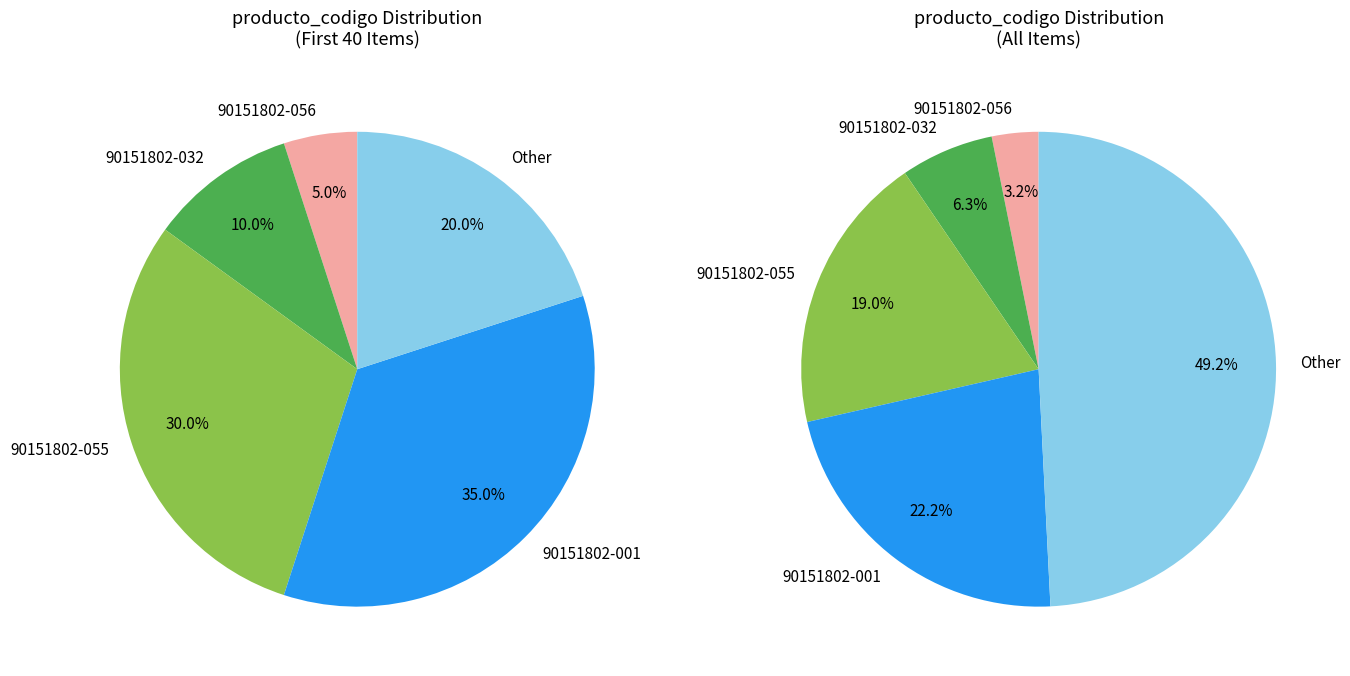

How many segments does this pie chart have?

10